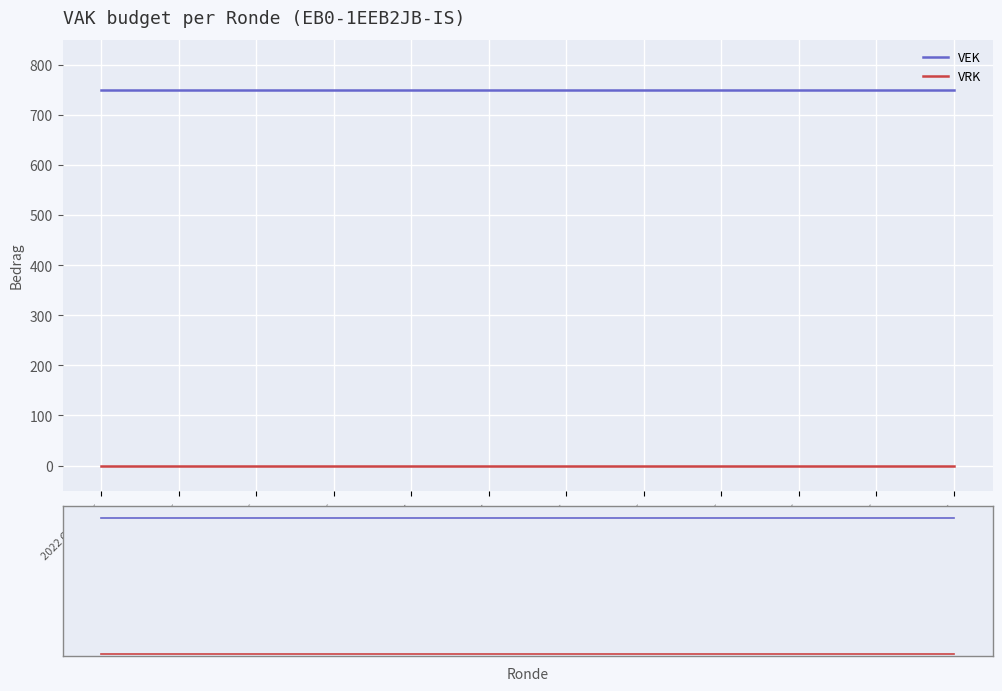

At which category is the sum across all series the highest?

2022 Opmaa…